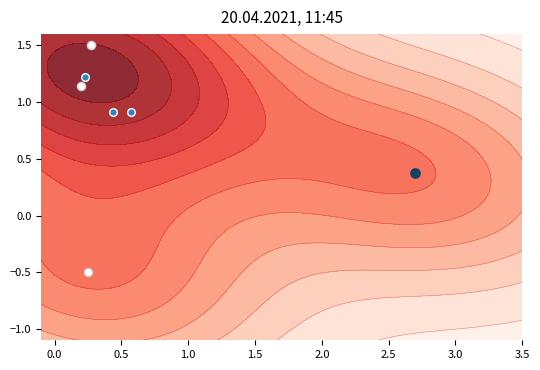

What is the minimum value shown in the chart?

-0.5